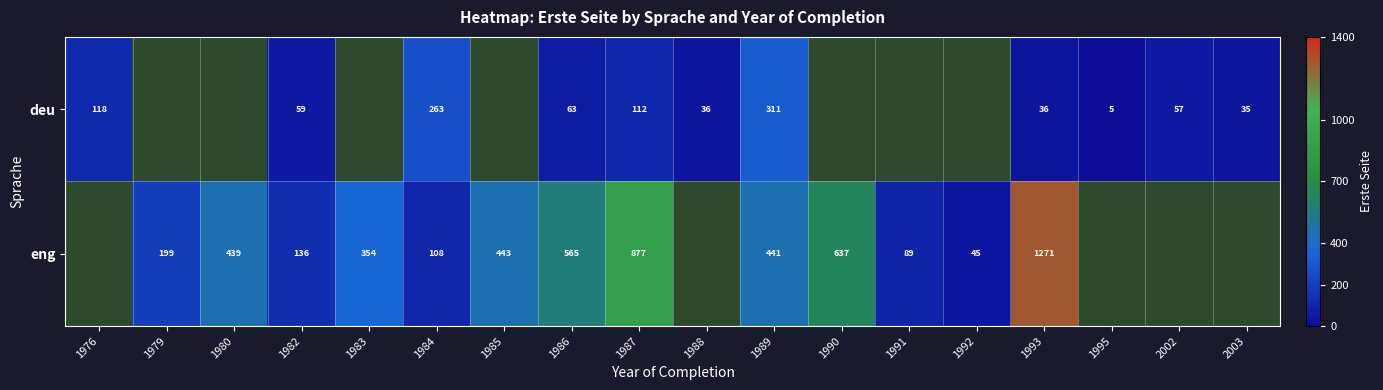

What is the difference between the eng values at 1983 and 1990?

283